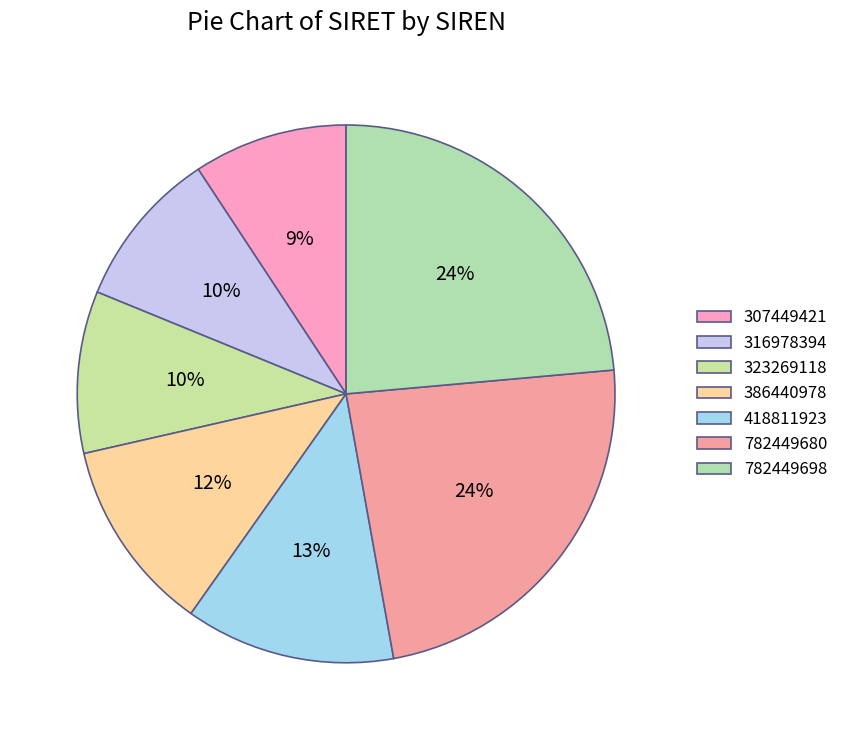

Count the number of slices in the pie.

7